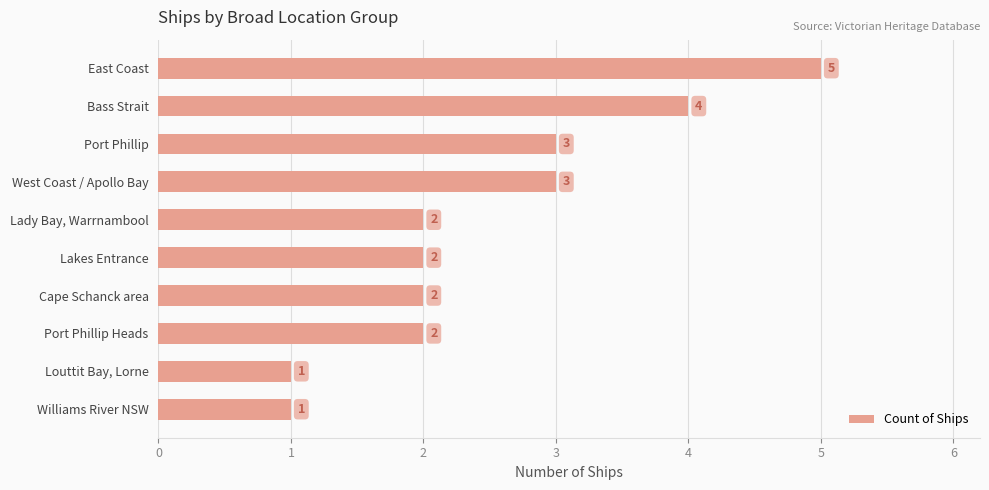

What is the difference between the maximum and minimum values?

4